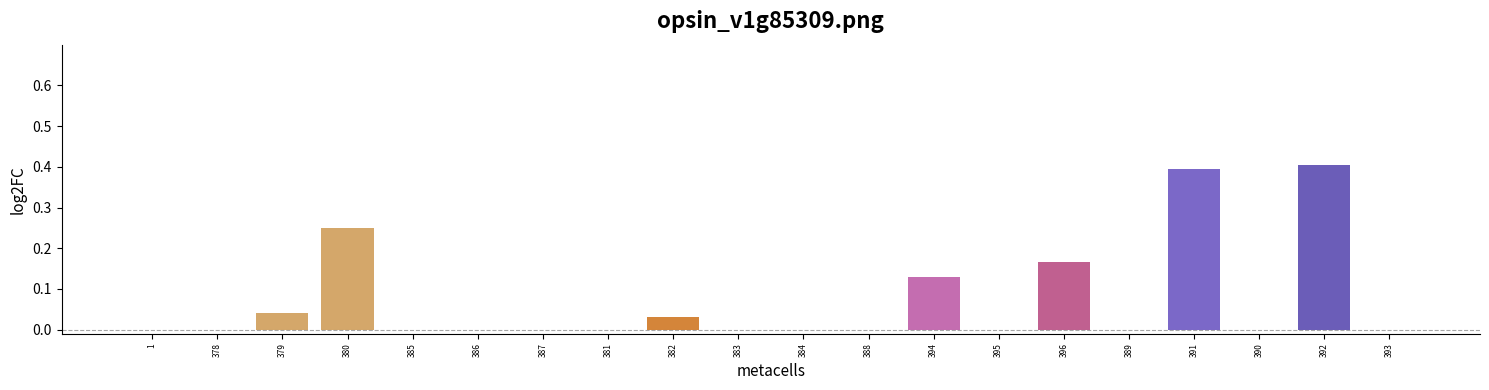

What is the greatest value displayed?

0.4